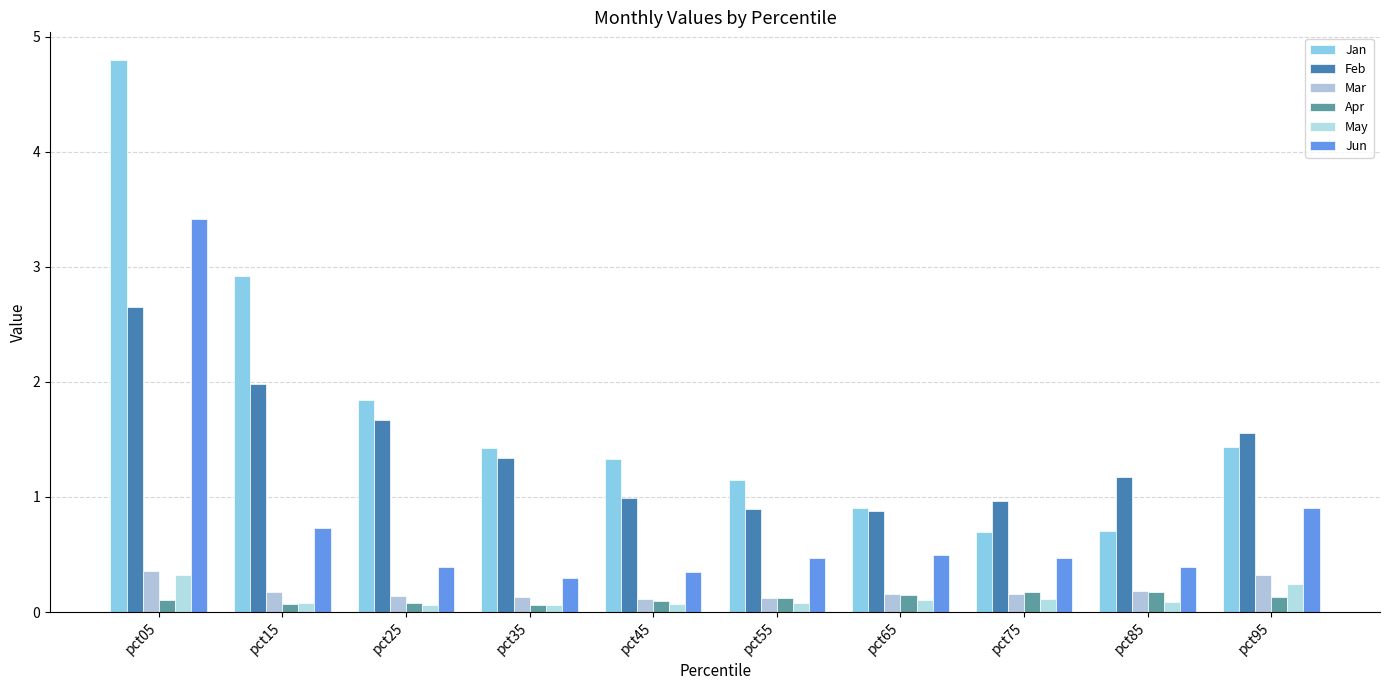

What is the difference between the maximum and minimum values in the Mar series?

0.2